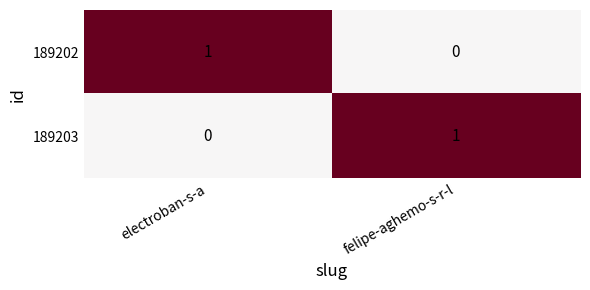

List the labels in order of 189203 value, largest first.

felipe-aghemo-s-r-l, electroban-s-a